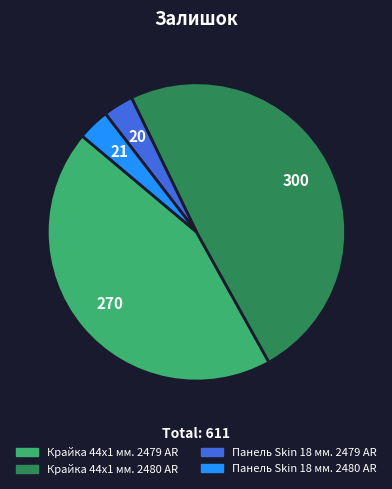

Count the number of slices in the pie.

4